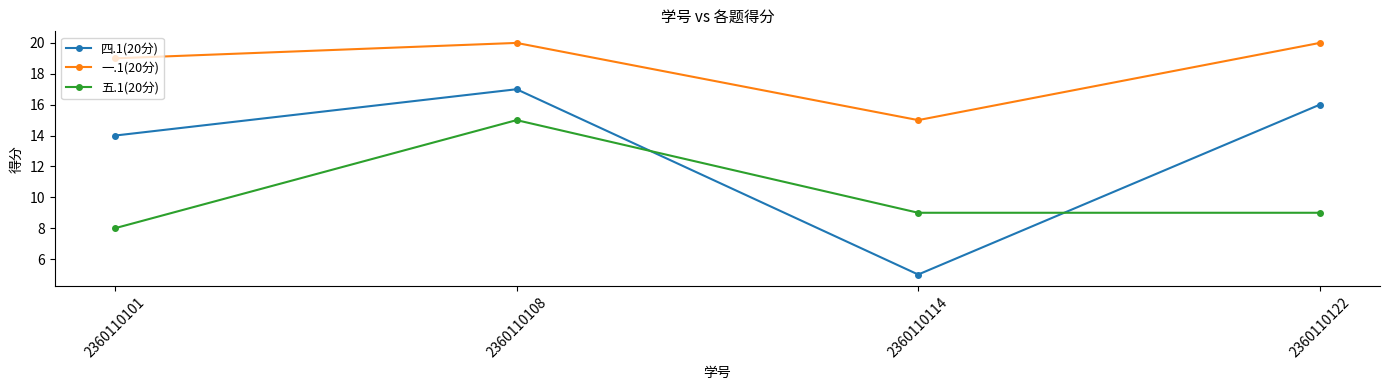

What is the value of the 四.1(20分) point at the 1st from the left?

14